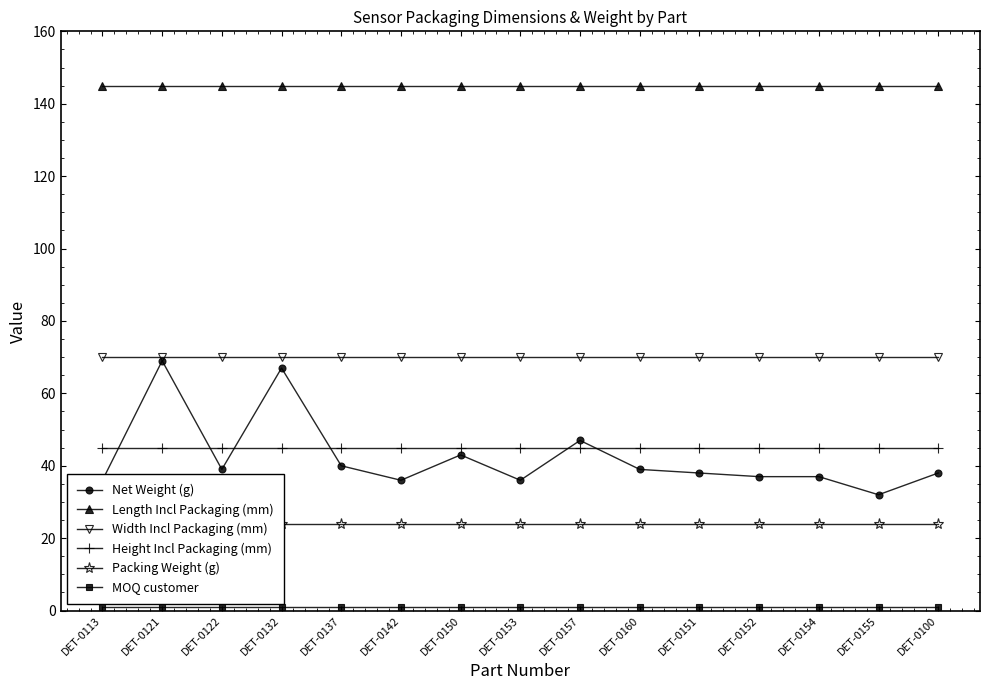

Which series has the widest spread of values?

Net Weight (g)